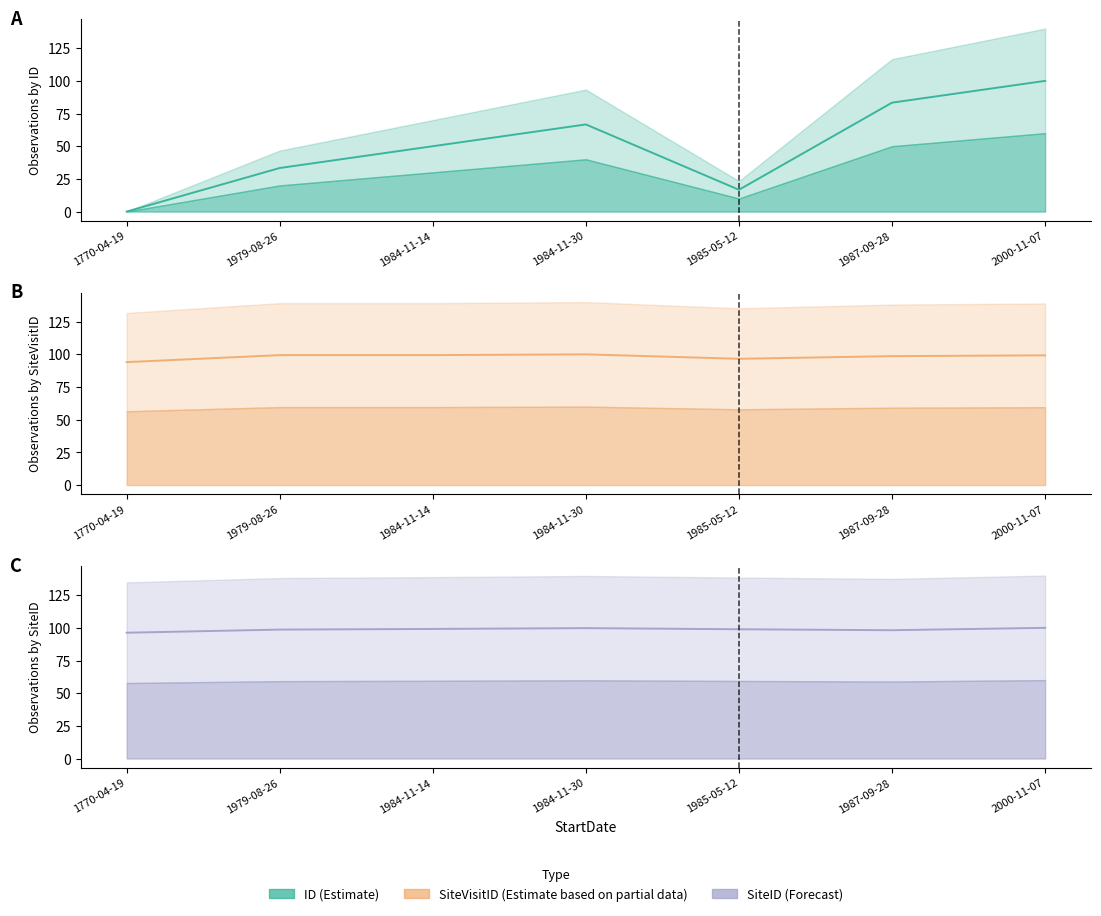

Where does the SiteID series first go above 98?

1979-08-26